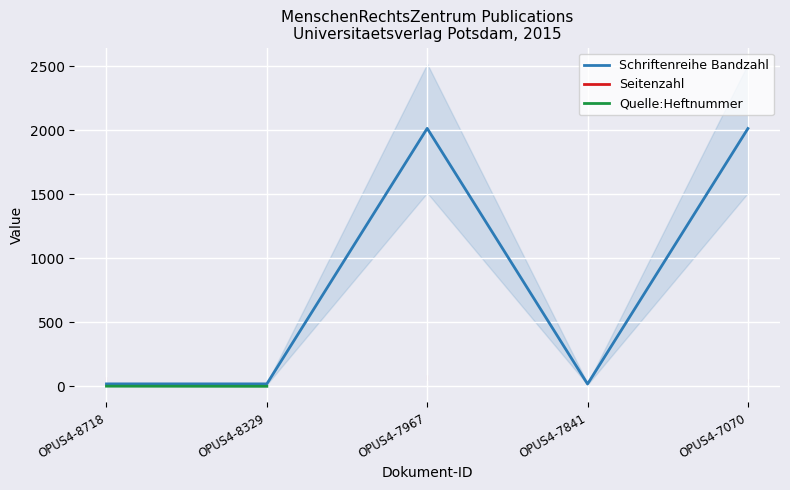

List the series in order of their peak value, highest first.

Schriftenreihe Bandzahl, Seitenzahl, Quelle:Heftnummer